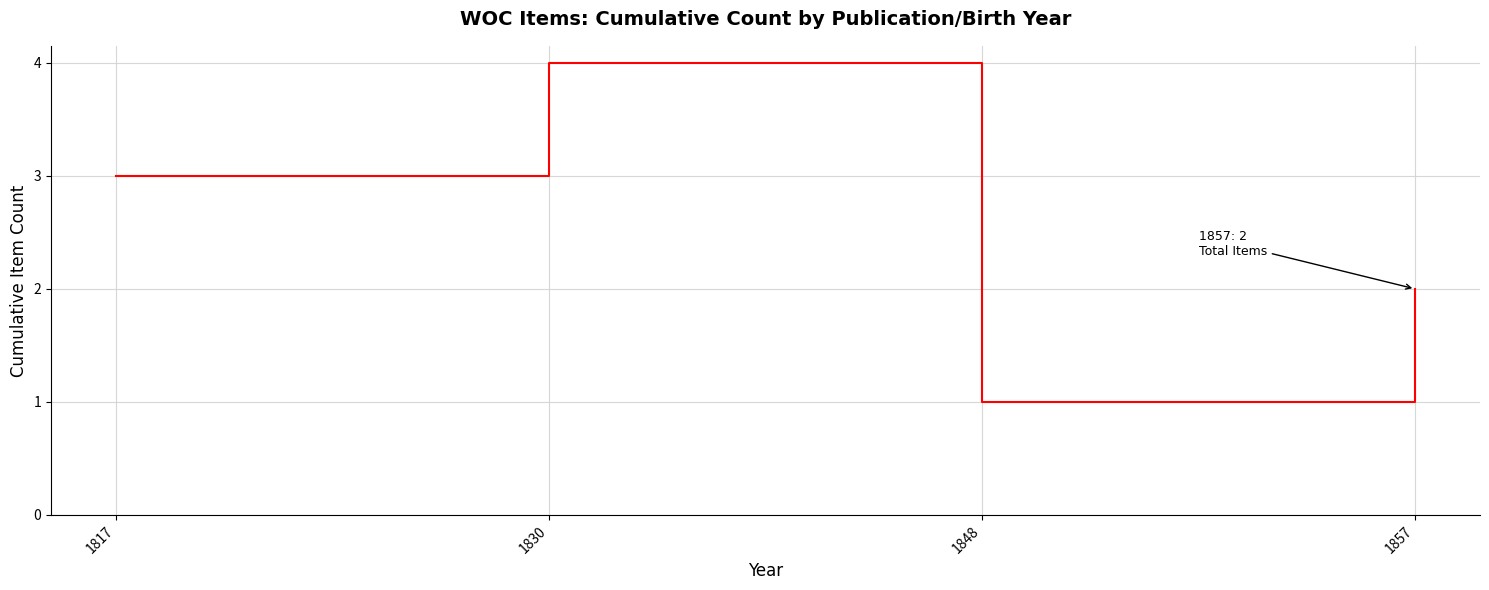

What is the minimum value shown in the chart?

1